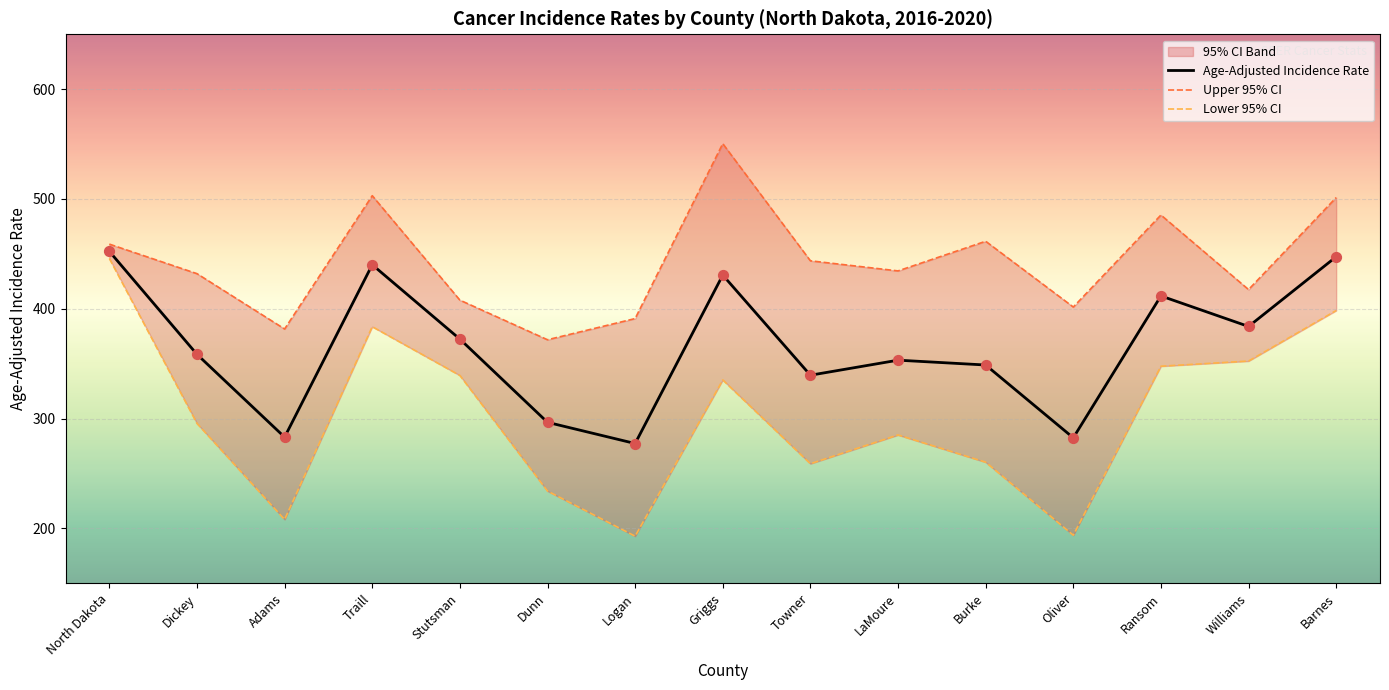

Which series has the largest total across all categories?

Upper 95% CI